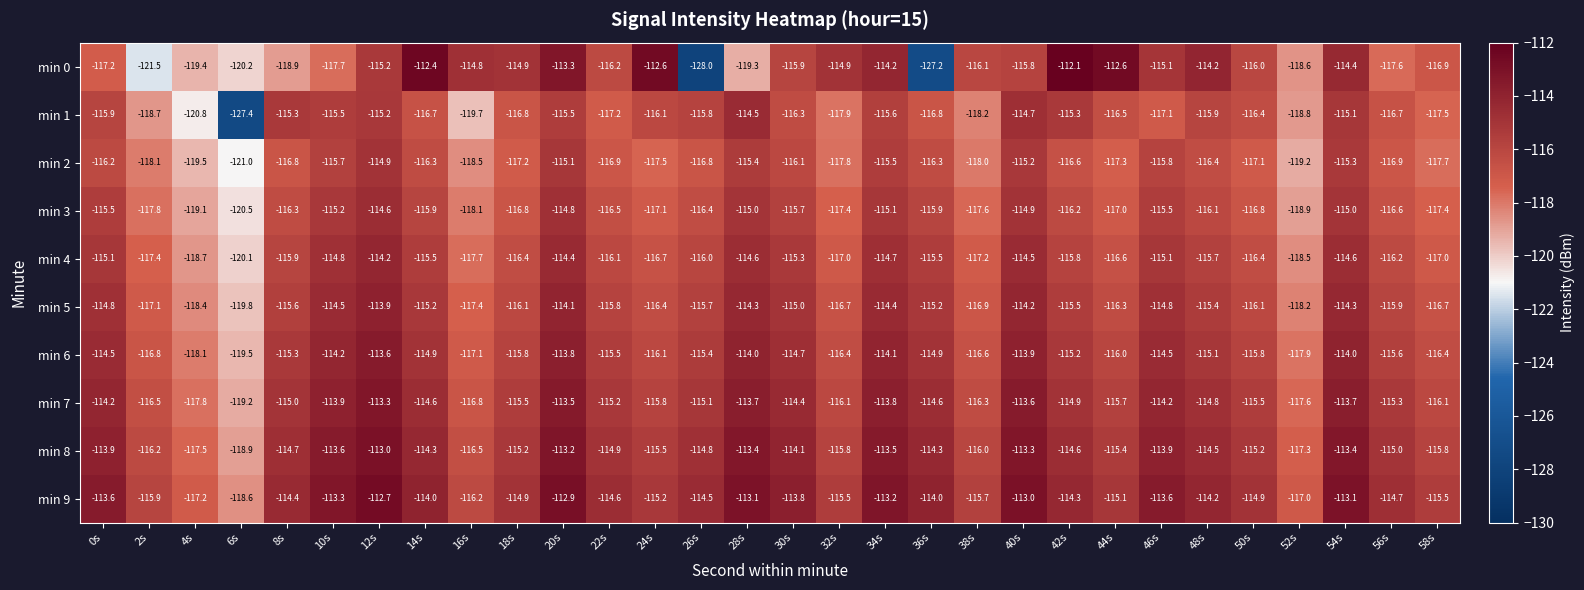

Is it true that min 9 equals -115.5 at 58s?

True